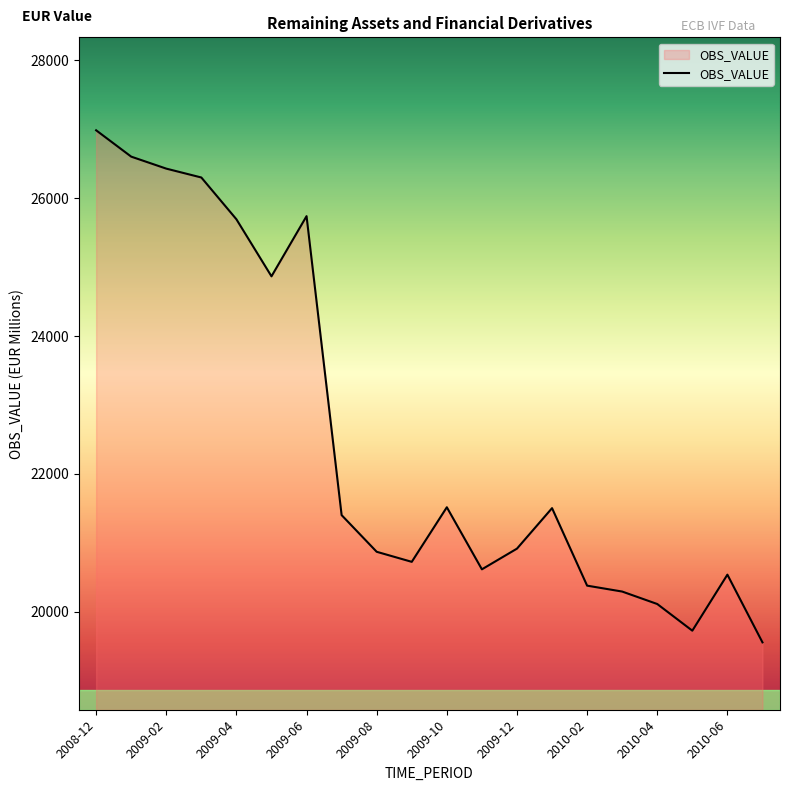

What is the difference between the maximum and minimum values?

7432.6